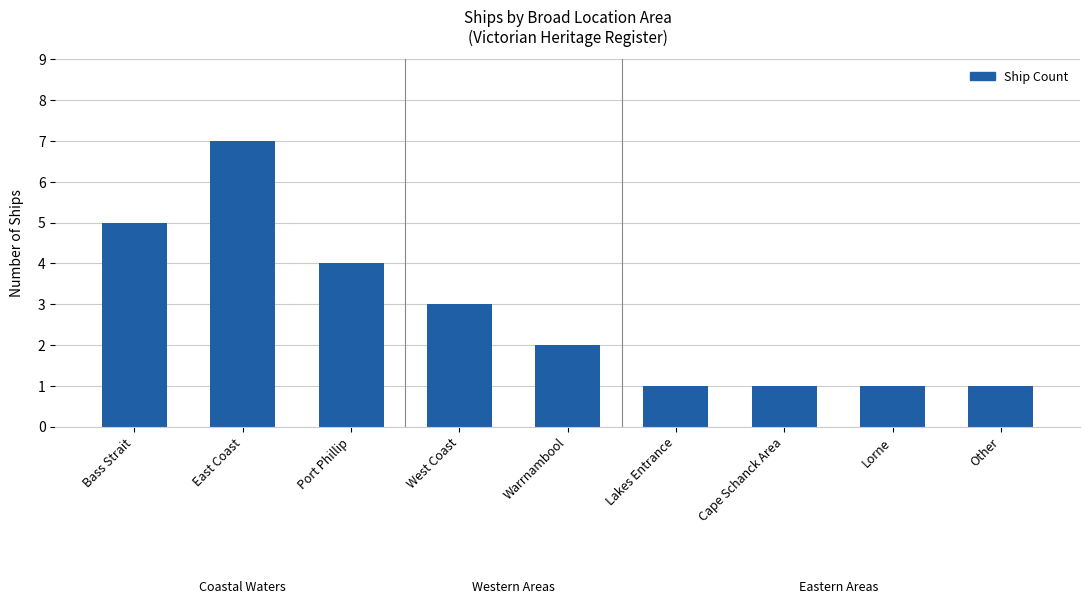

What is the sum of all values?

25